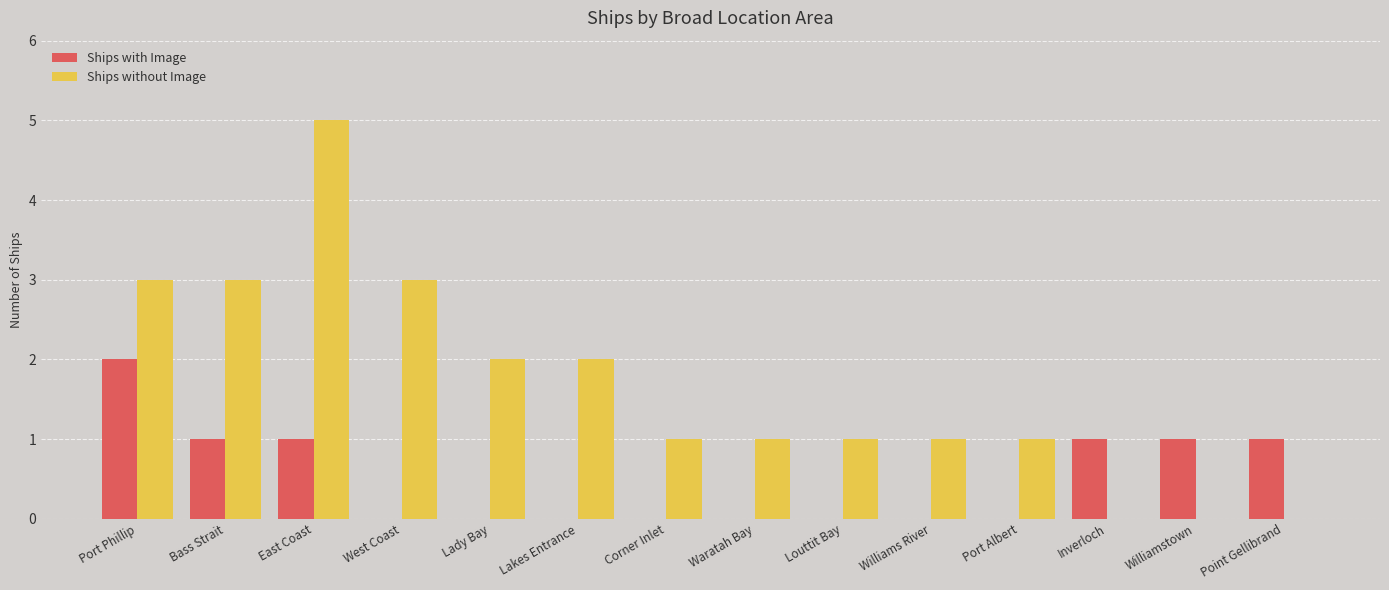

Between Lakes Entrance and Williamstown, which series saw the biggest shift?

Ships without Image